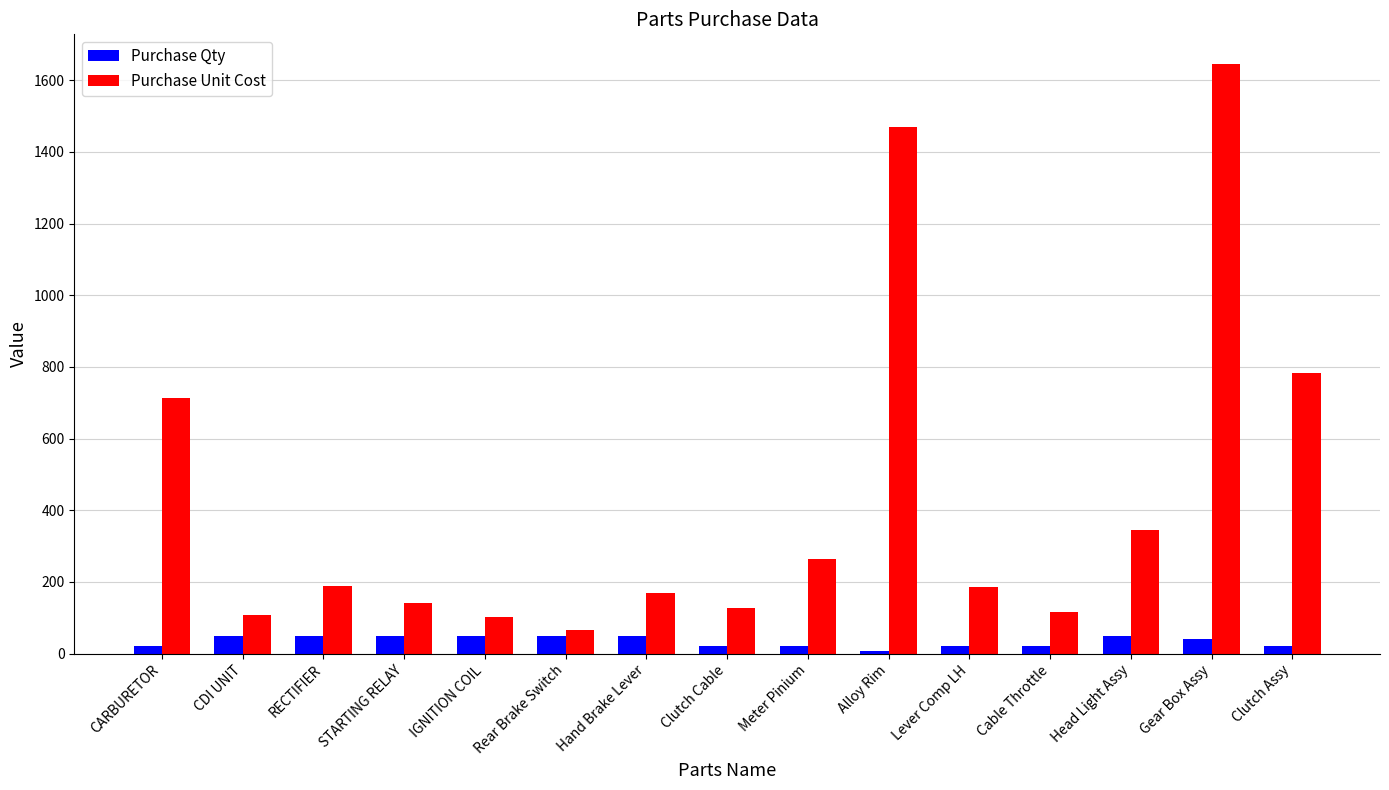

What is the highest value of the Purchase Unit Cost series?

1646